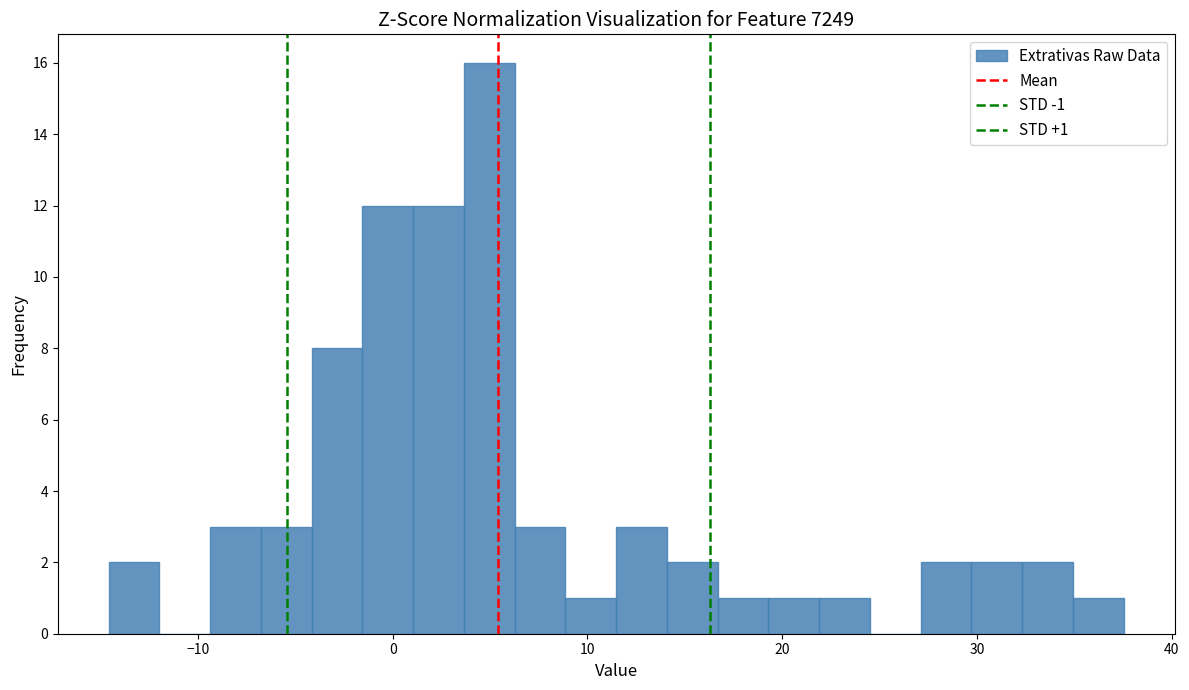

Around what value on the x-axis is the tallest bar? Give the approximate position of its centre, as read against the axis.

5